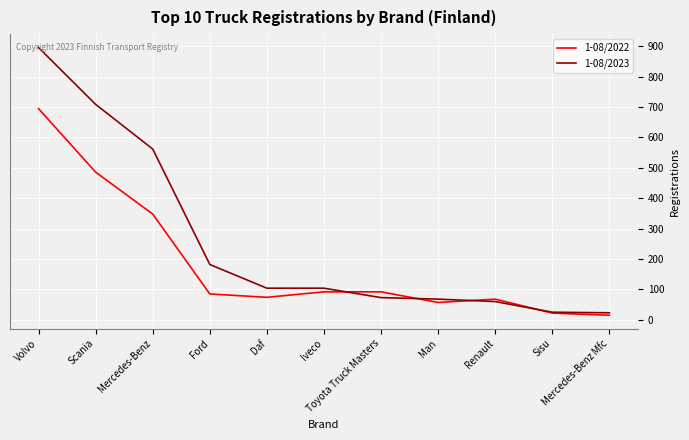

True or false: 1-08/2023 has more than 2 interior local peaks.

False